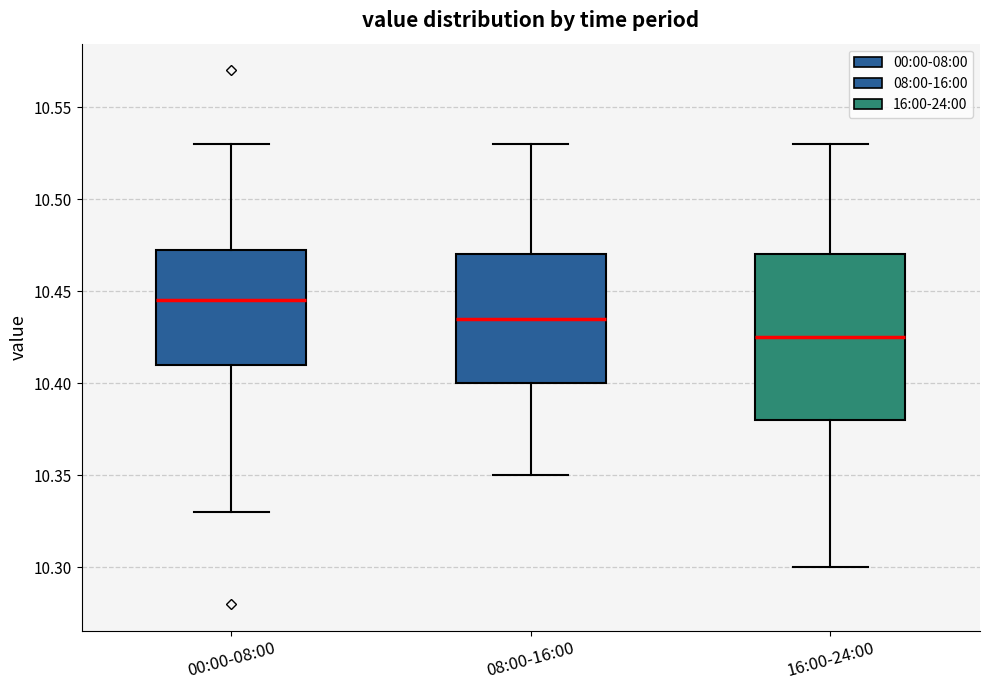

Where is the upper edge of the box for 00:00-08:00 on the y-axis? The values are not printed on the chart, so give them approximately, as read against the axis.

10.475